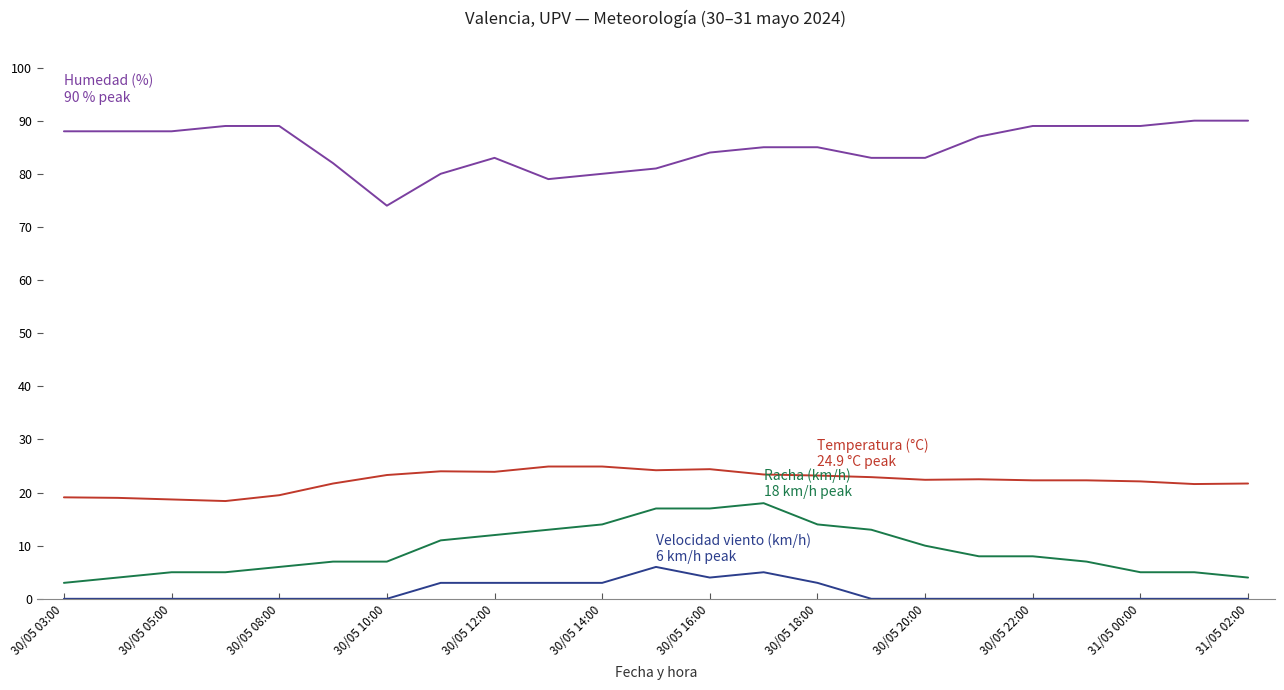

What is the greatest value displayed?

90.0